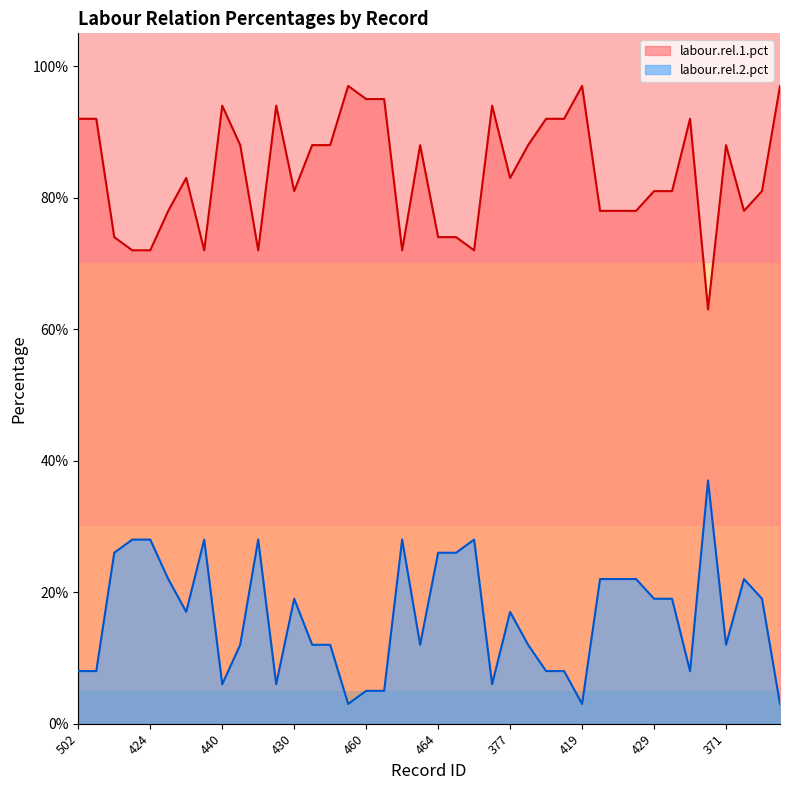

Where is labour.rel.2.pct nearest to the value 0?

421